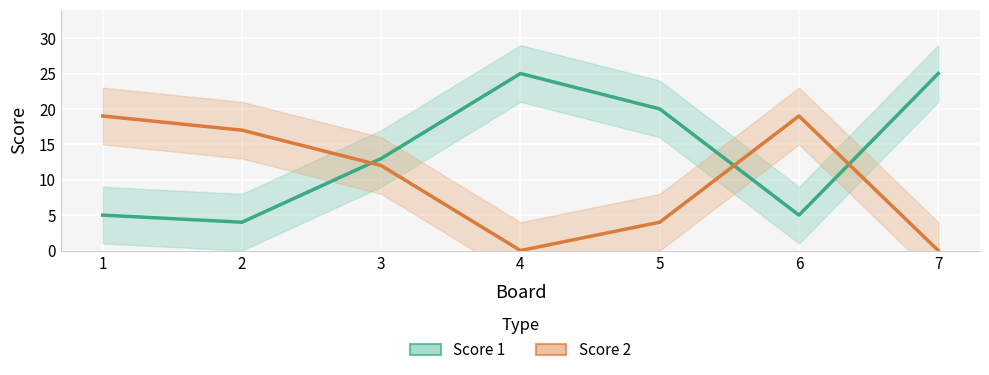

What is the maximum value for Score 2?

19